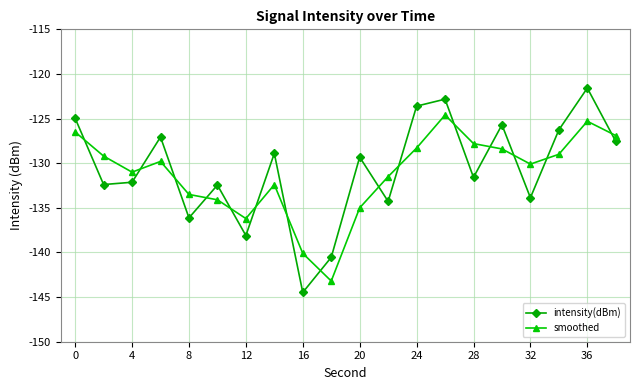

List the series in order of their peak value, lowest first.

smoothed, intensity(dBm)